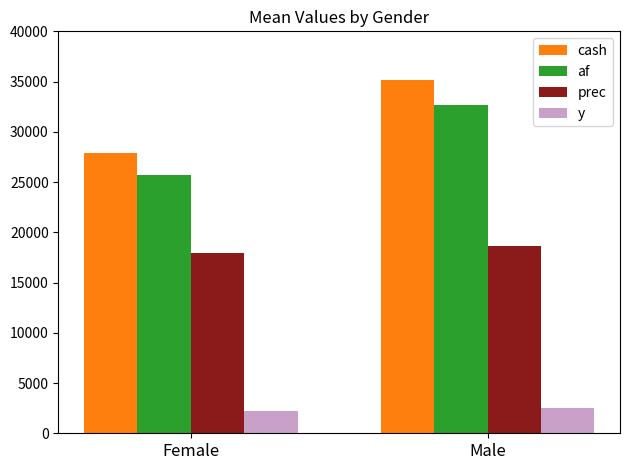

Which series has the largest total across all categories?

cash